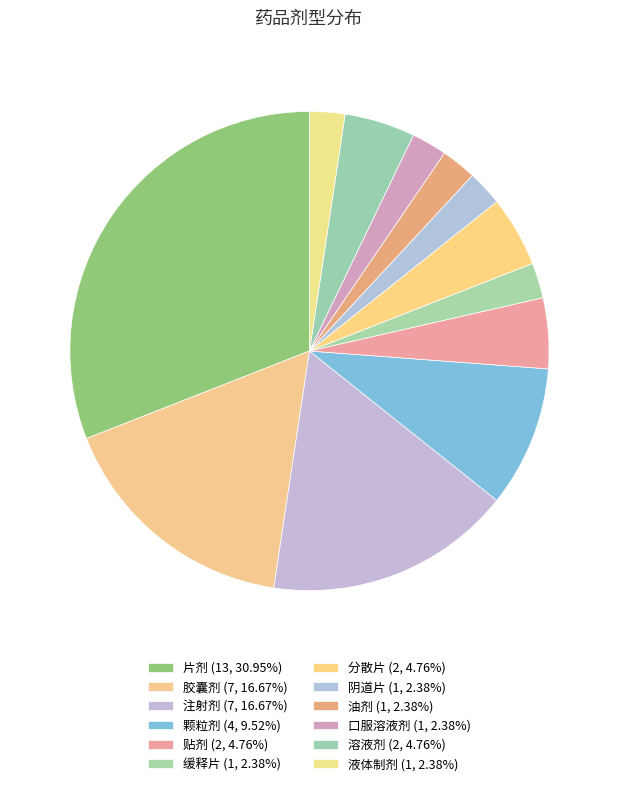

How many segments does this pie chart have?

12